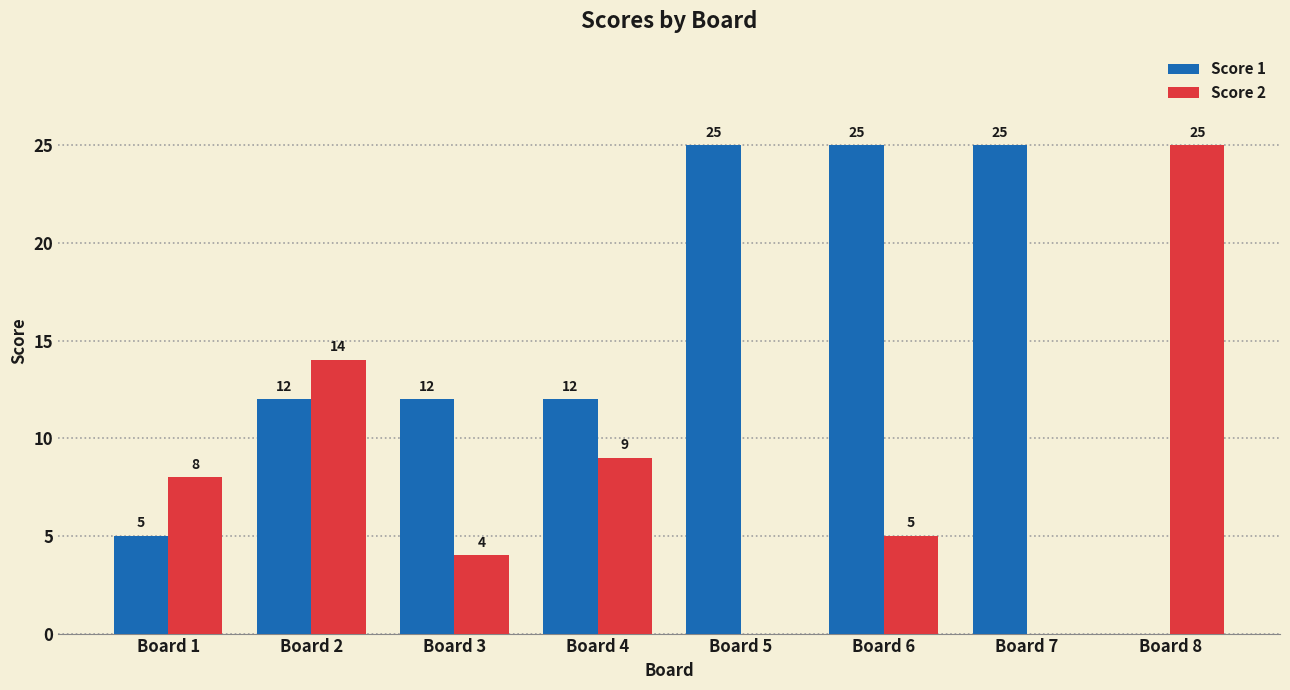

How many values in Score 1 are above zero?

7